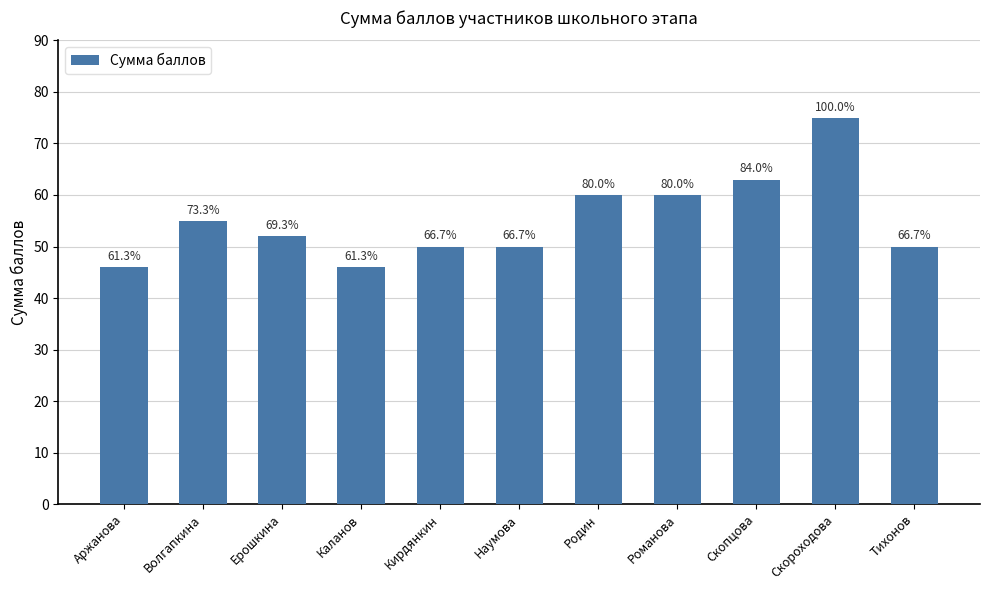

Does the chart contain any negative values?

No